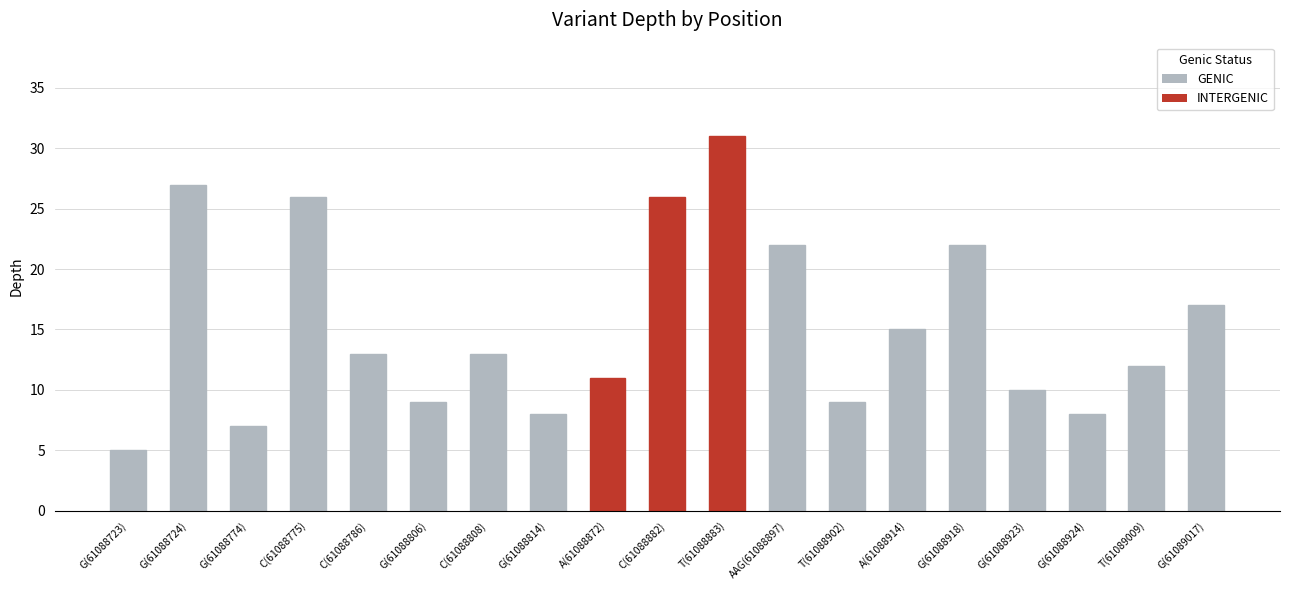

Which category has the lowest value across all series?

G(61088723)